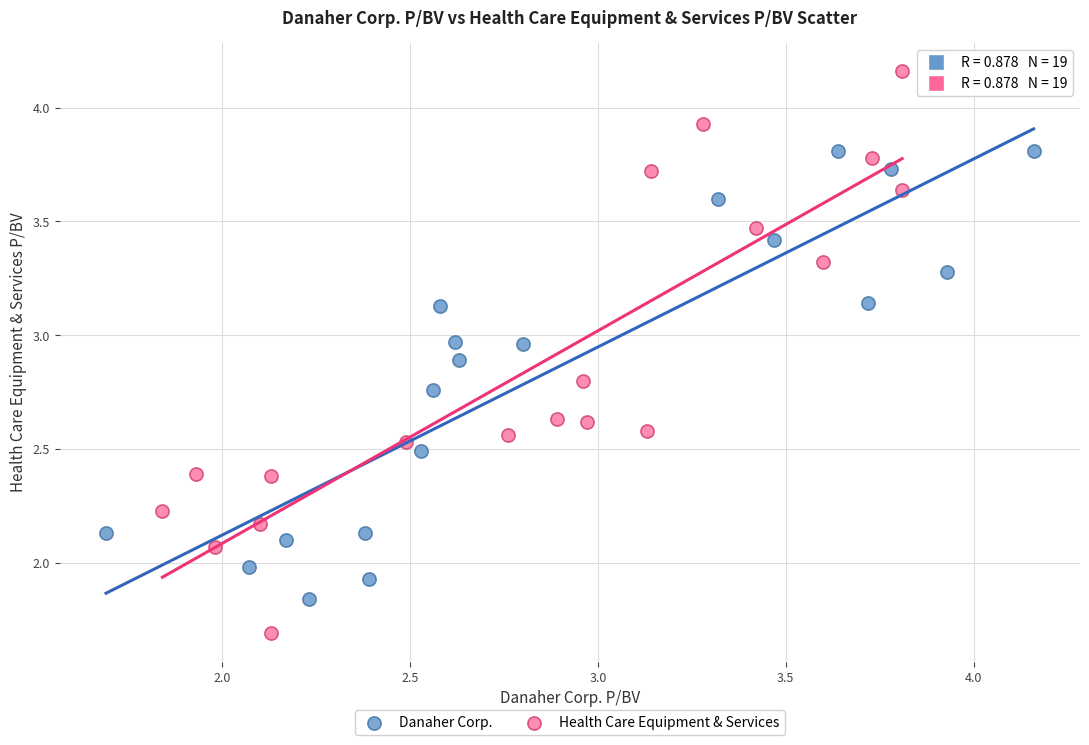

Which series reaches the minimum Y coordinate?

Health Care Equipment & Services